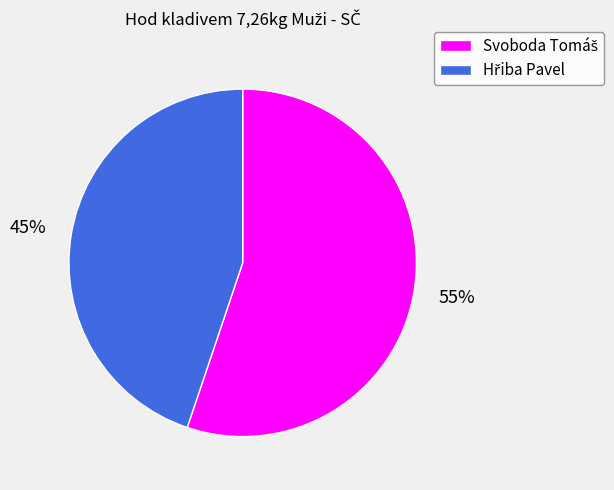

Does any single category account for the majority?

Yes